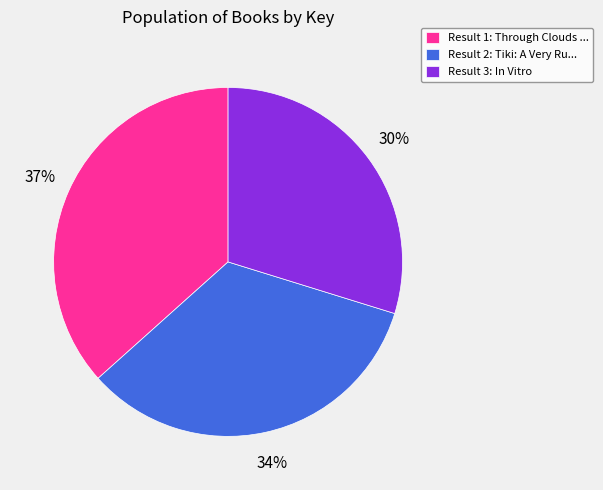

Which slice is the smallest?

Result 3: In Vitro